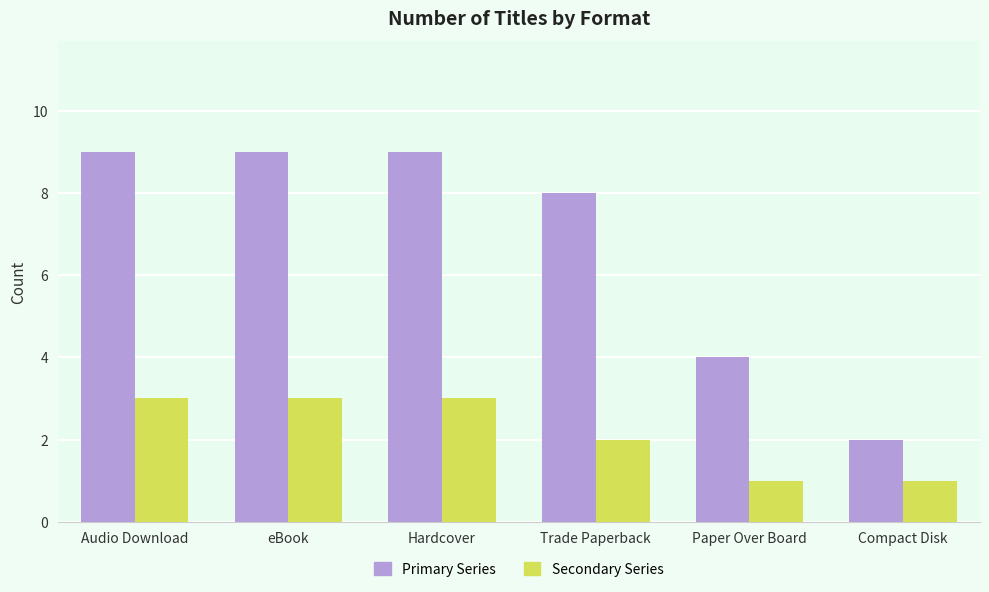

What is the total value across all series at Compact Disk?

3